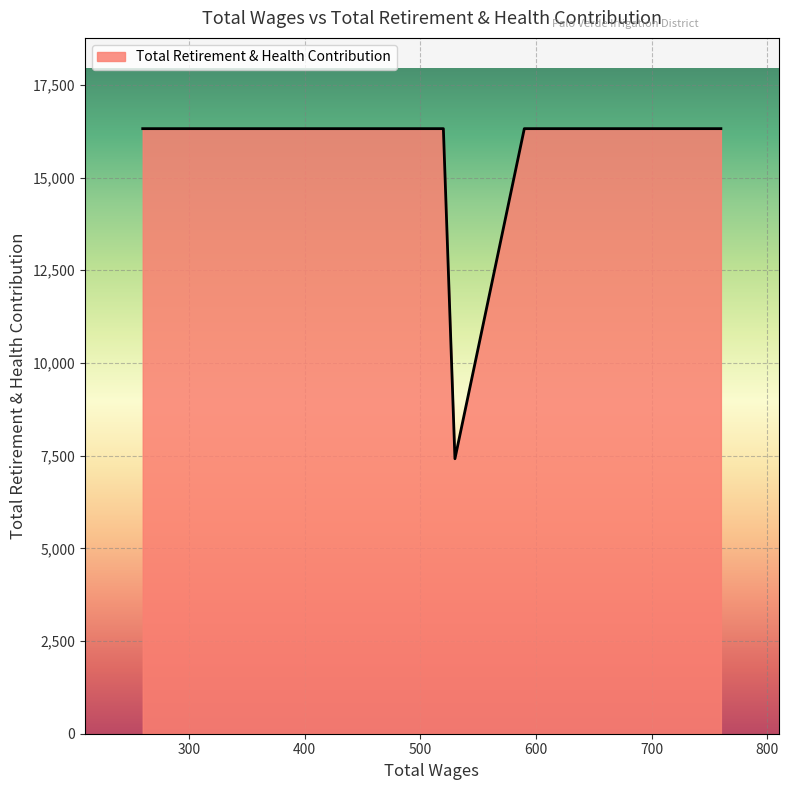

What is the minimum value shown in the chart?

7416